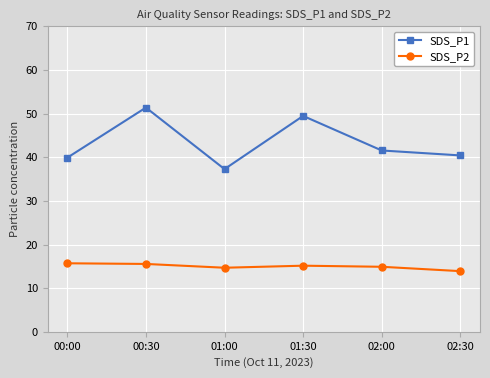

True or false: SDS_P1 has more than 2 interior local peaks.

False